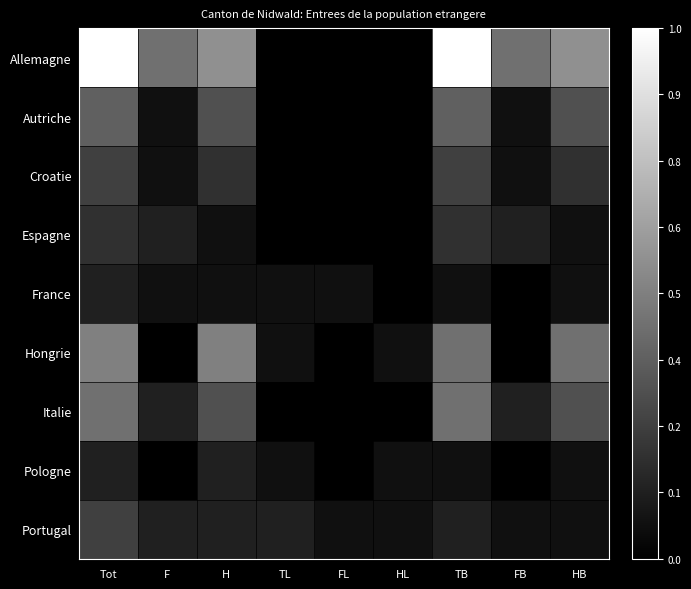

At which category is the sum across all series the highest?

Tot